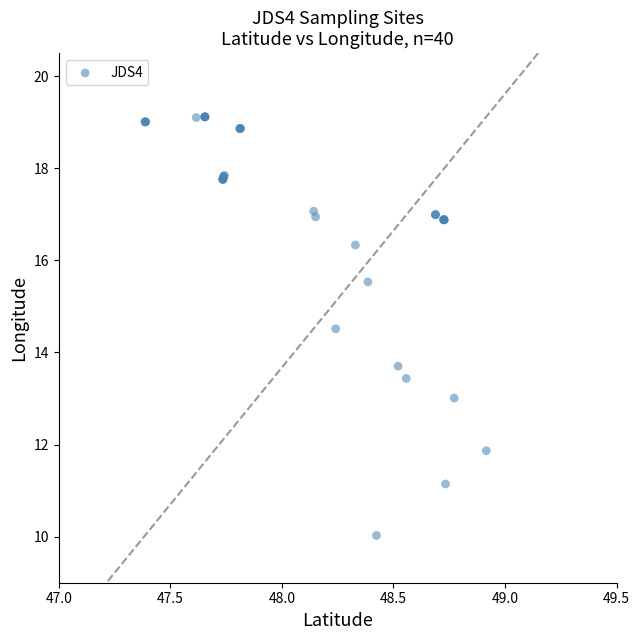

What Y value in the scatter plot is closest to 14?

13.7